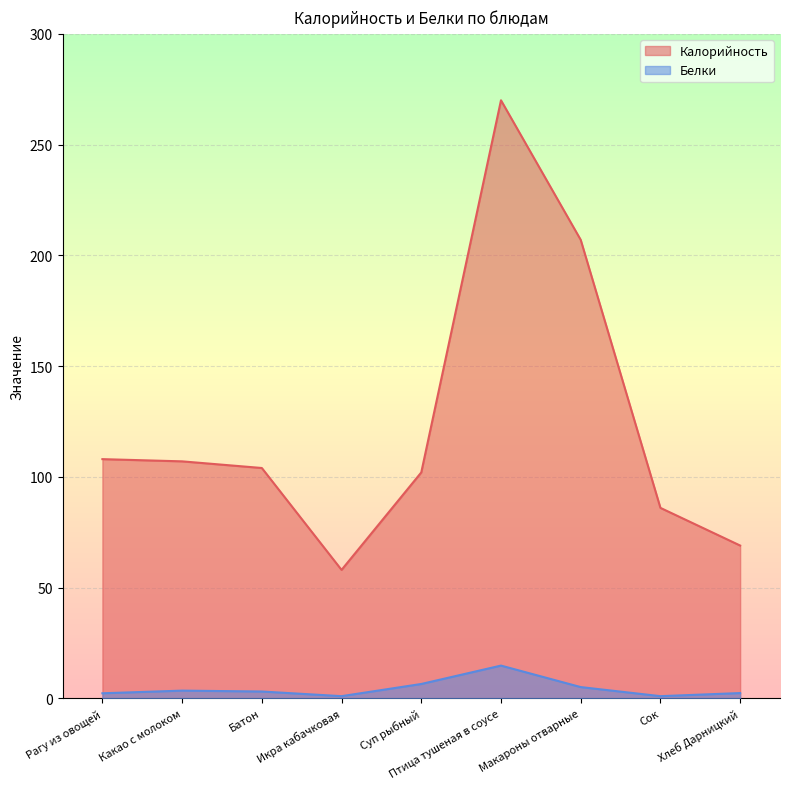

True or false: Калорийность and Белки cross at least once.

False